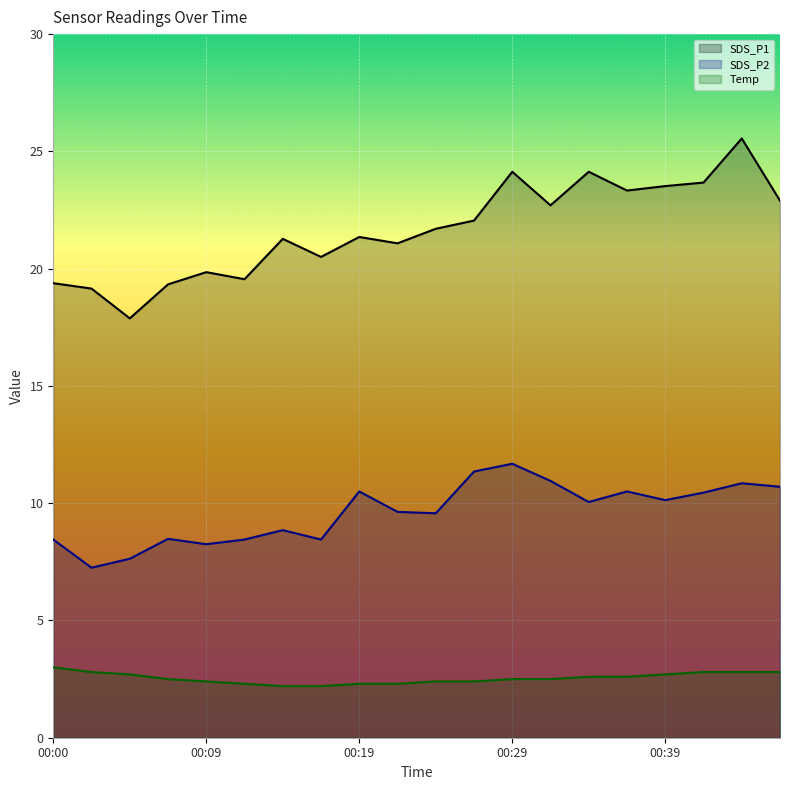

How many data points in SDS_P2 are above 10?

10